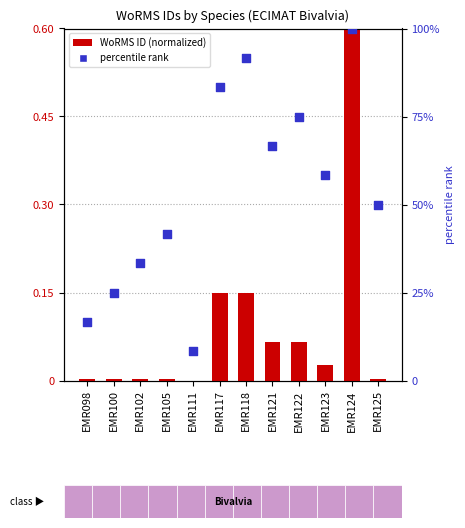

What is the total value across all series at EMR100?

25.0